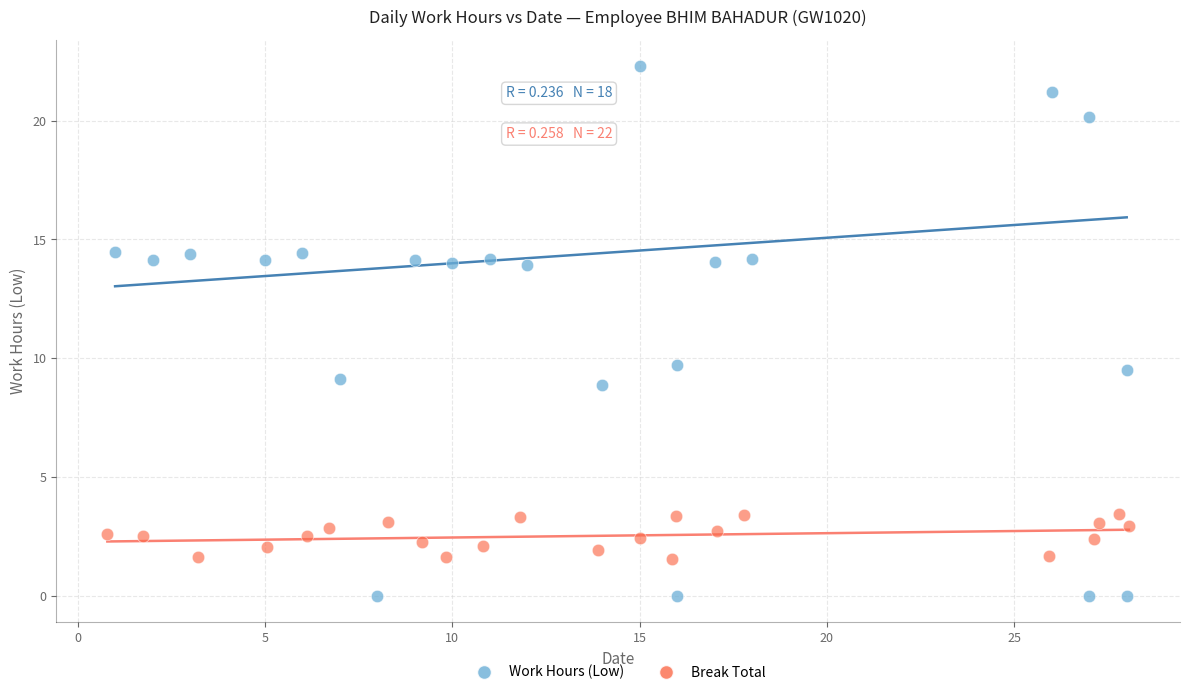

Which series contains the highest Y value?

Work Hours (Low)